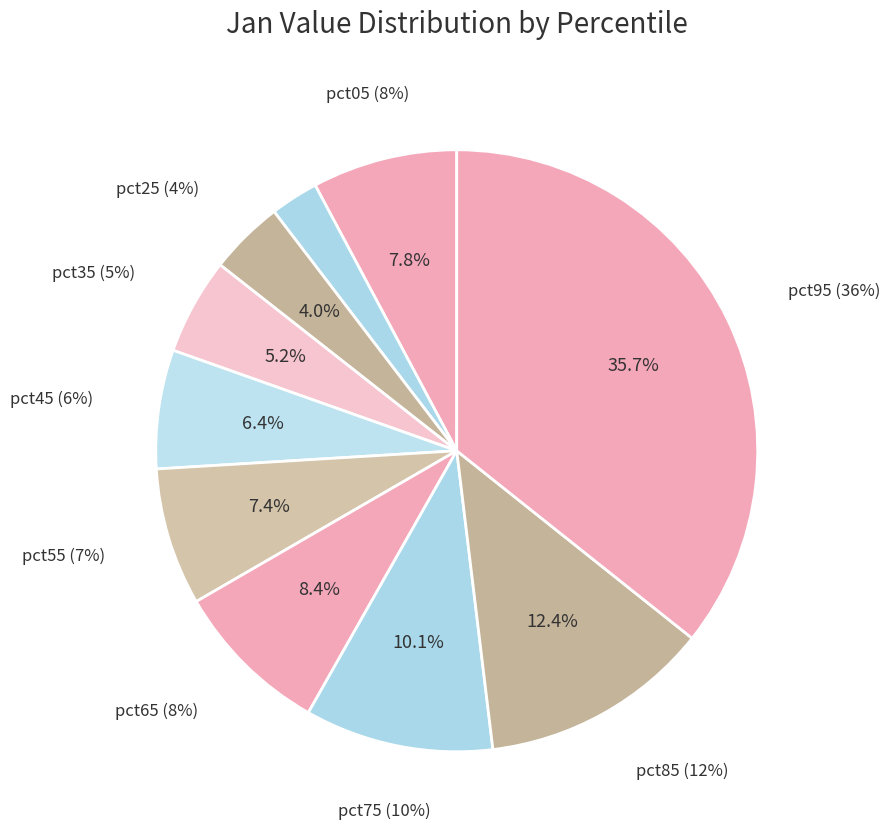

Is the sum of pct15 and pct75 greater than half?

No